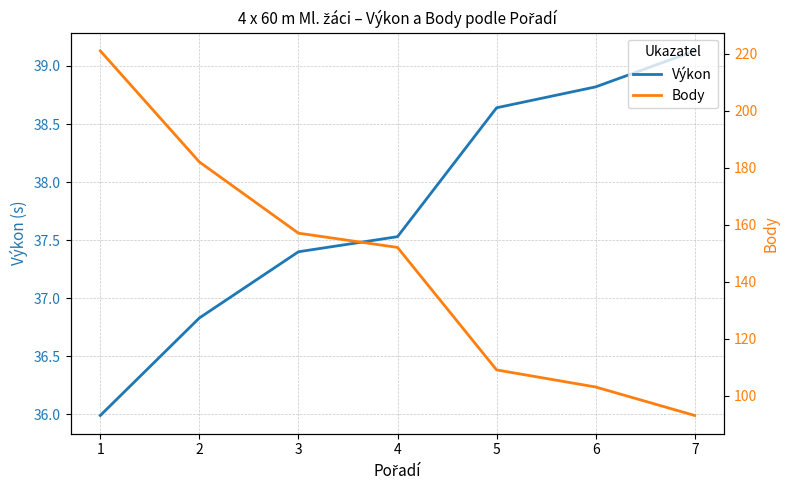

Count the number of data series in this chart.

2